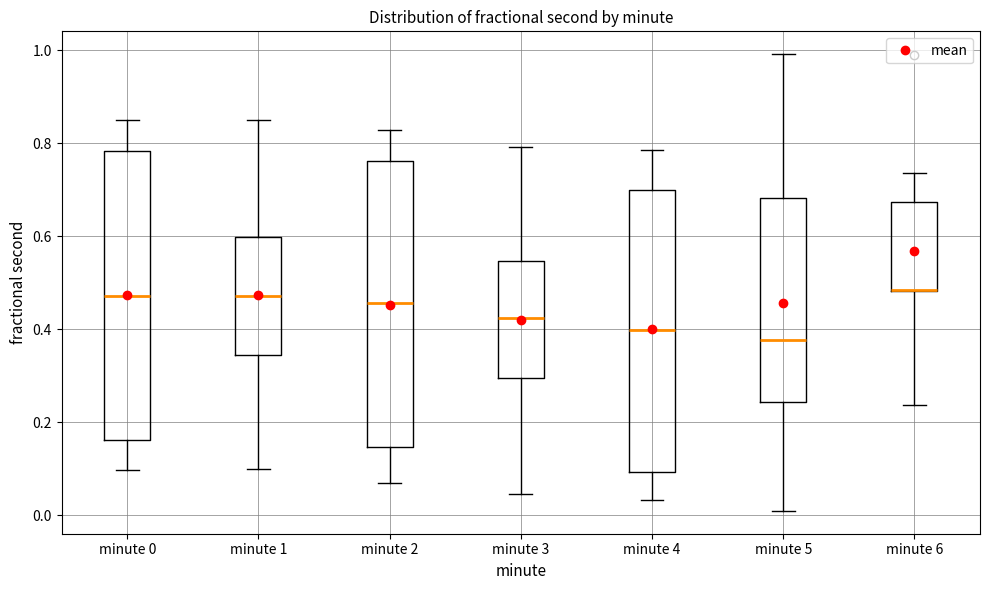

Where is the upper edge of the box for minute 3 on the y-axis? The values are not printed on the chart, so give them approximately, as read against the axis.

0.54